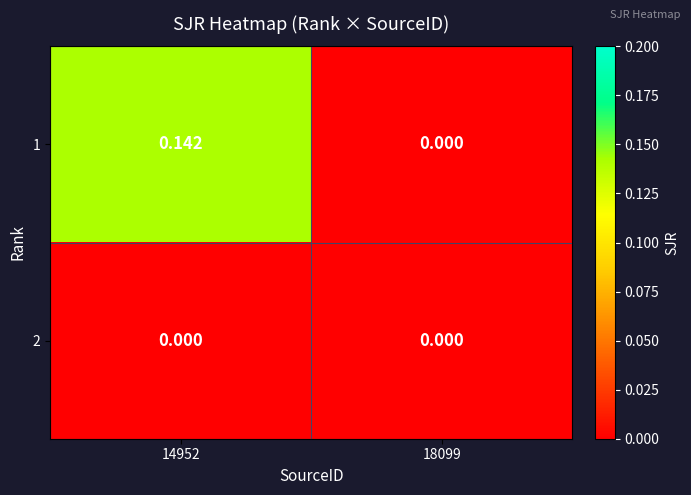

How many series are shown in this chart?

2